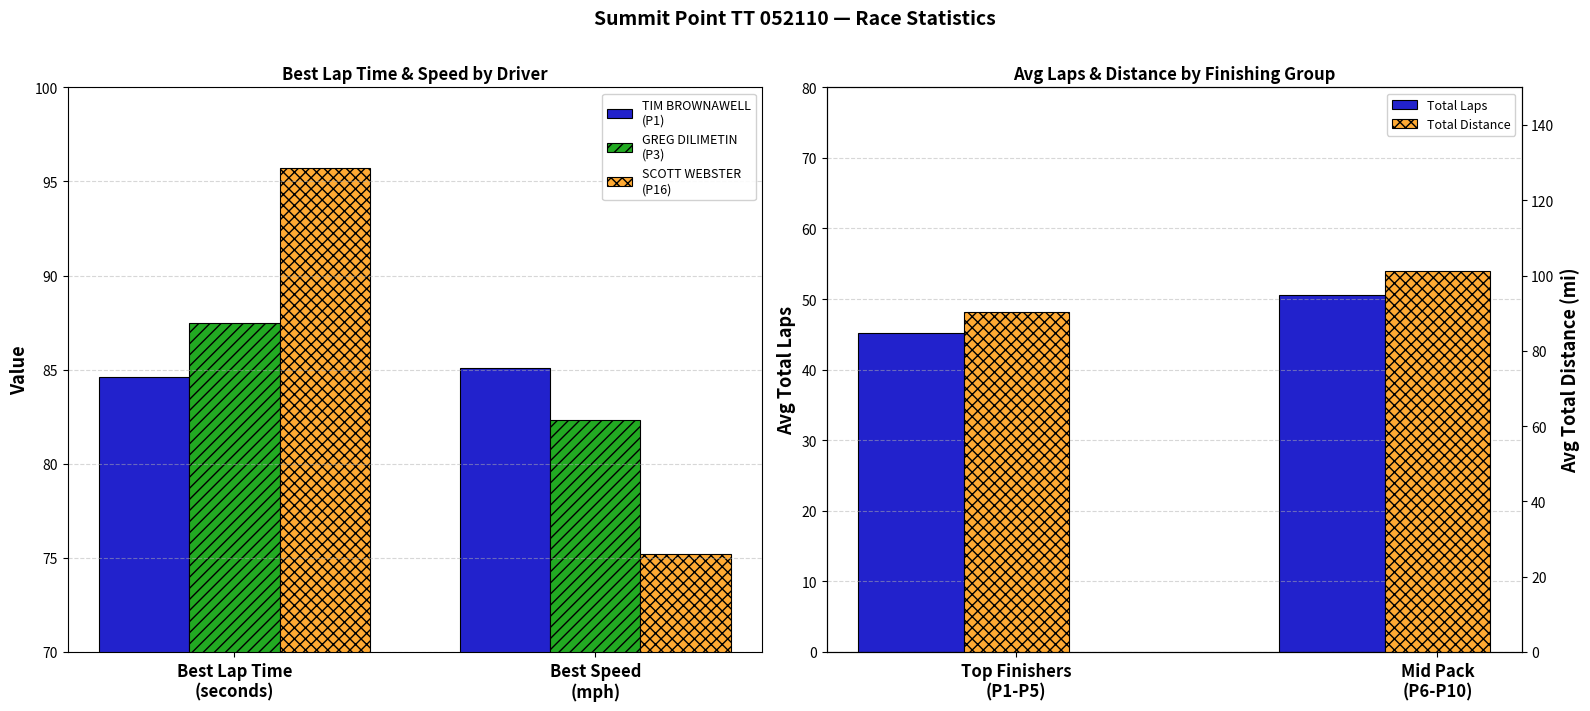

What is the smallest value displayed?

45.2